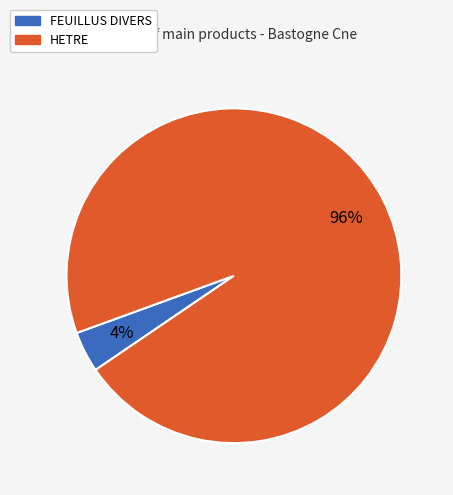

To the nearest percent, what is the average slice percentage?

50%